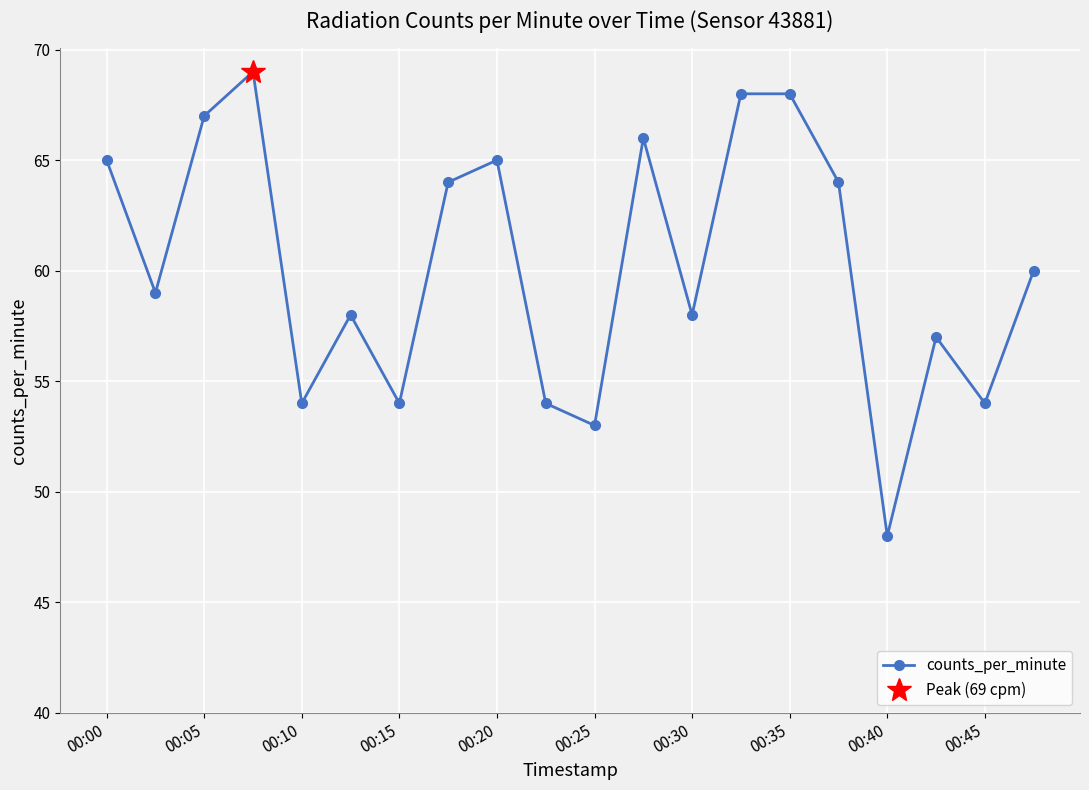

True or false: the data shows 64 at 15.

True